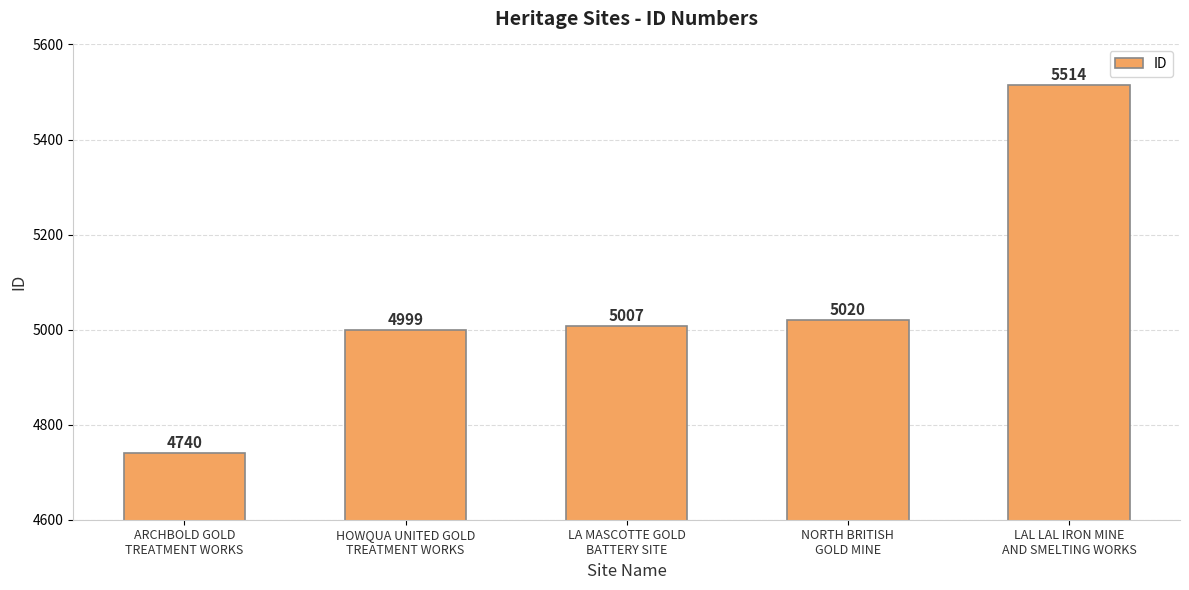

List the labels in order of value, largest first.

LAL LAL IRON MINE
AND SMELTING WORKS, NORTH BRITISH
GOLD MINE, LA MASCOTTE GOLD
BATTERY SITE, HOWQUA UNITED GOLD
TREATMENT WORKS, ARCHBOLD GOLD
TREATMENT WORKS